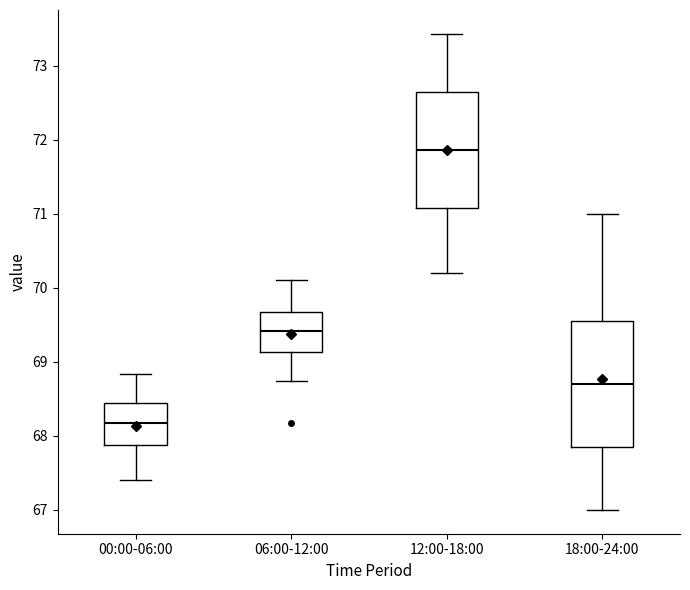

Reading left to right, transcribe this box plot: for each box, give where its median line is, the range the box spans, and where its two whiskers end, as read against the y-axis. The values are not printed on the chart, so give them approximately, as read against the axis.

00:00-06:00: median 68.2, box 67.9 to 68.4, whiskers 67.4 to 68.8
06:00-12:00: median 69.4, box 69.1 to 69.7, whiskers 68.7 to 70.1
12:00-18:00: median 71.9, box 71.1 to 72.6, whiskers 70.2 to 73.4
18:00-24:00: median 68.7, box 67.9 to 69.6, whiskers 67.0 to 71.0